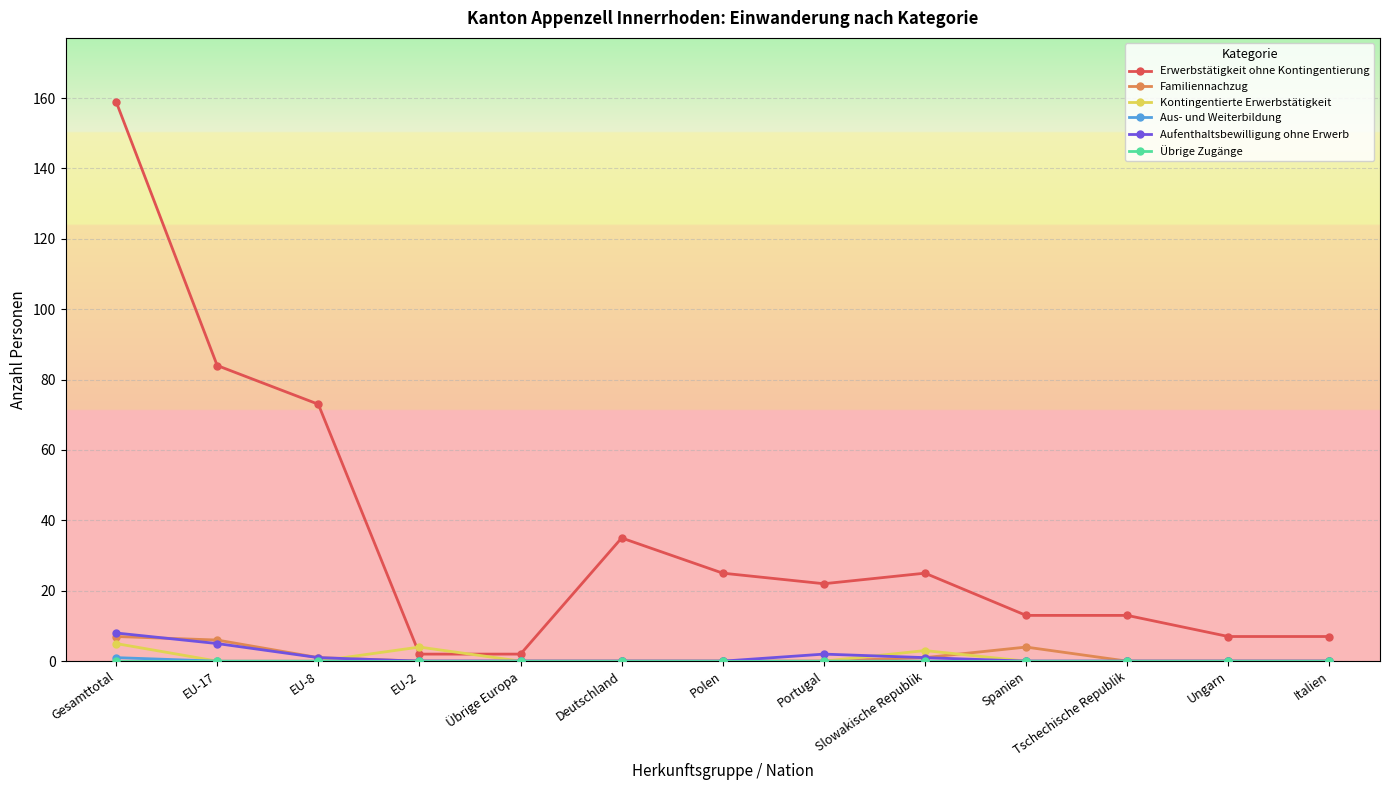

Which series has the largest total across all categories?

Erwerbstätigkeit ohne Kontingentierung